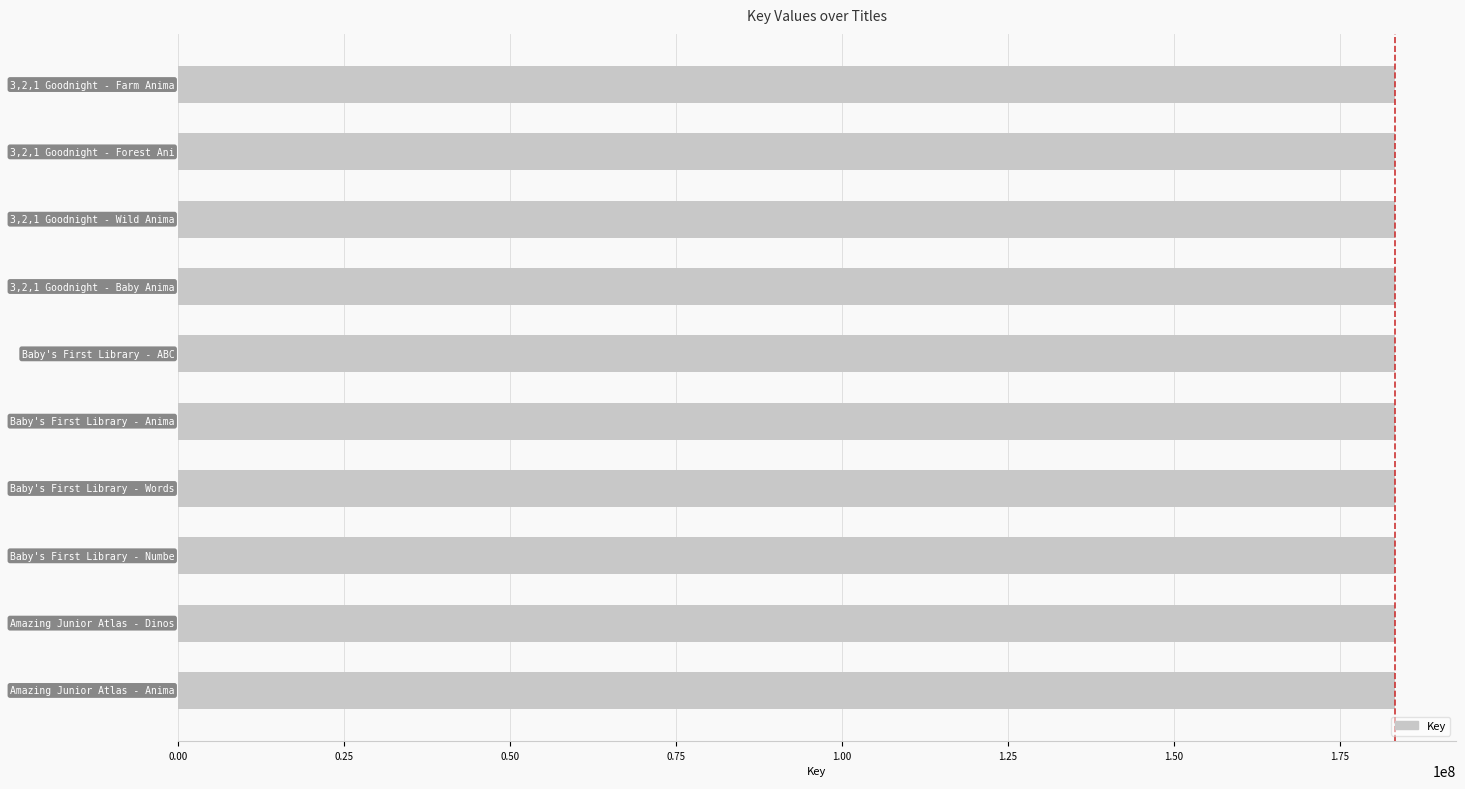

What is the average value?

183309203